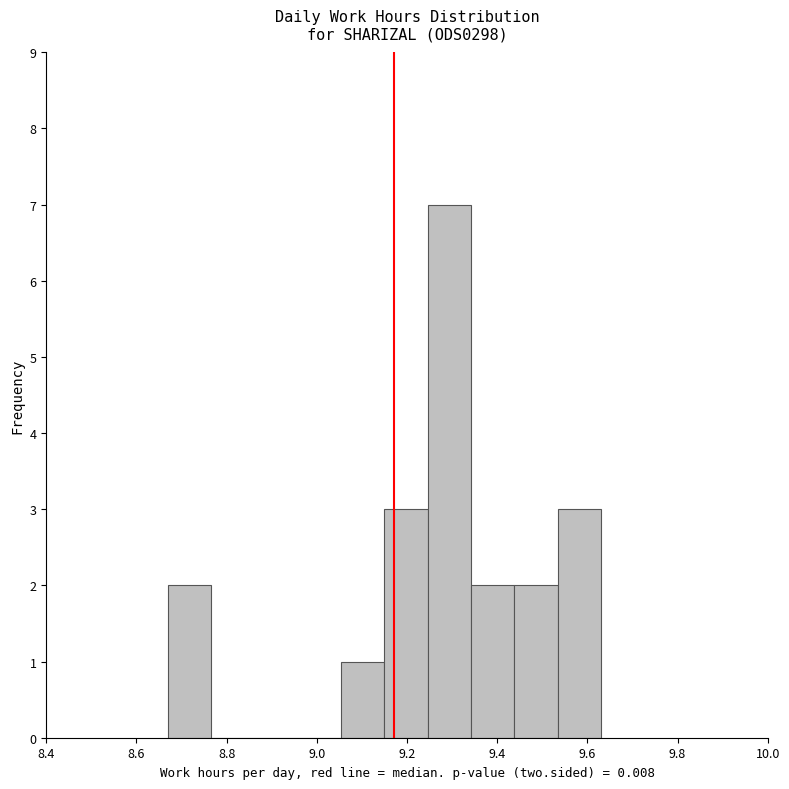

Reading left to right, transcribe this chart: for each bar, give the range it covers on the x-axis and its height. Neither the bar edges nor the heights are printed on the chart, so give them approximately, as read against the axes.

8.670 to 8.766: 2
8.766 to 8.862: 0
8.862 to 8.958: 0
8.958 to 9.054: 0
9.054 to 9.150: 1
9.150 to 9.246: 3
9.246 to 9.342: 7
9.342 to 9.438: 2
9.438 to 9.534: 2
9.534 to 9.630: 3